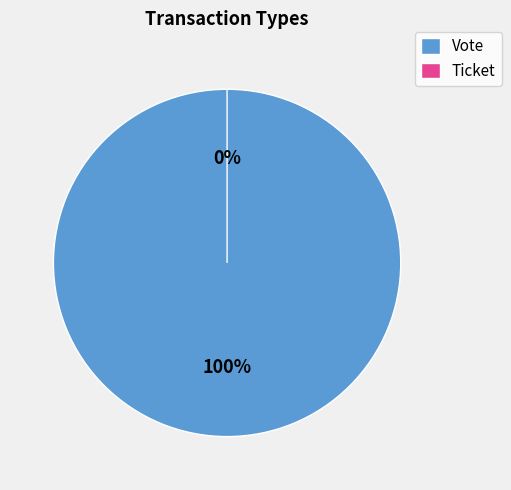

What is the smallest slice in the pie chart?

Ticket